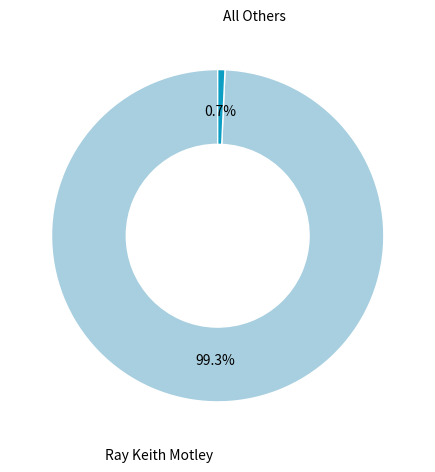

To the nearest percent, what is the combined percentage of All Others and Ray Keith Motley?

100%